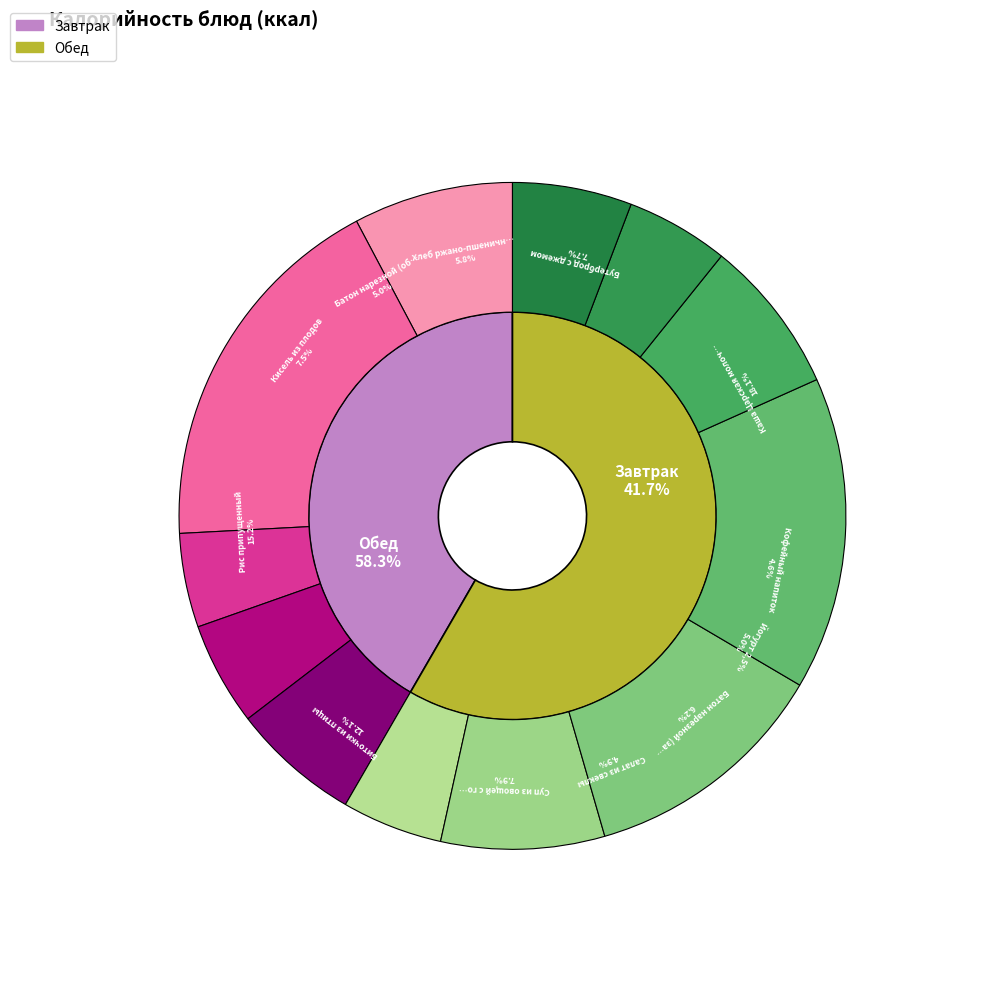

Between Йогурт 2,5% and Бутерброд с джемом, which is larger?

Бутерброд с джемом